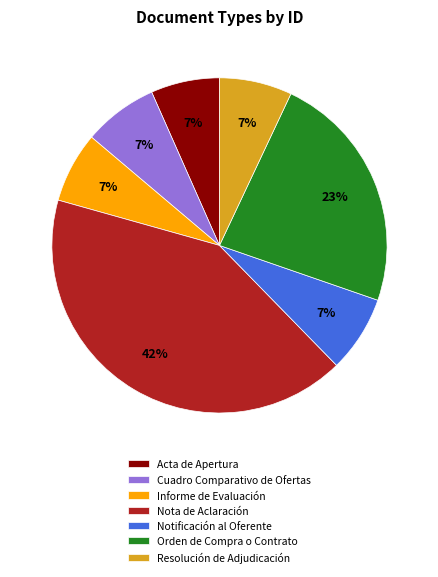

Does Notificación al Oferente represent more than half of the total?

No